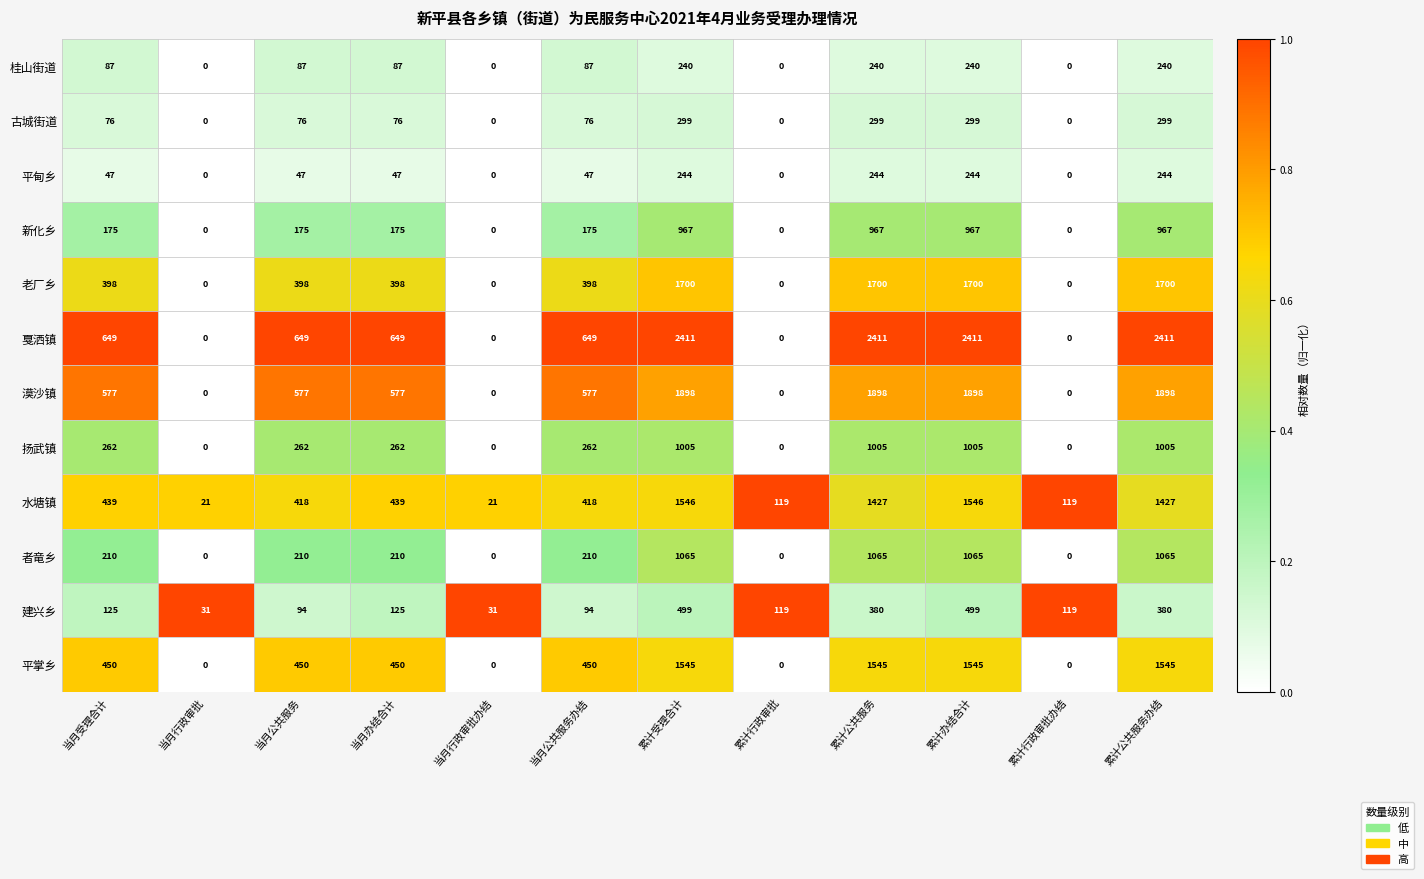

How many data points does each series have?

12